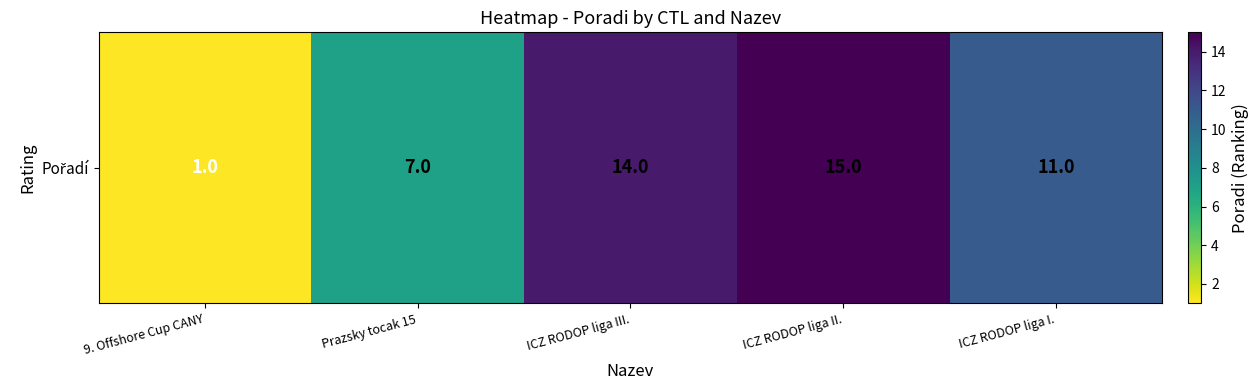

Where is the data nearest to the value 8?

Prazsky tocak 15